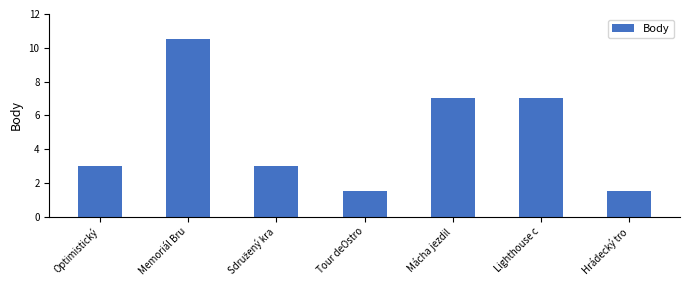

Count the number of categories in the chart.

7